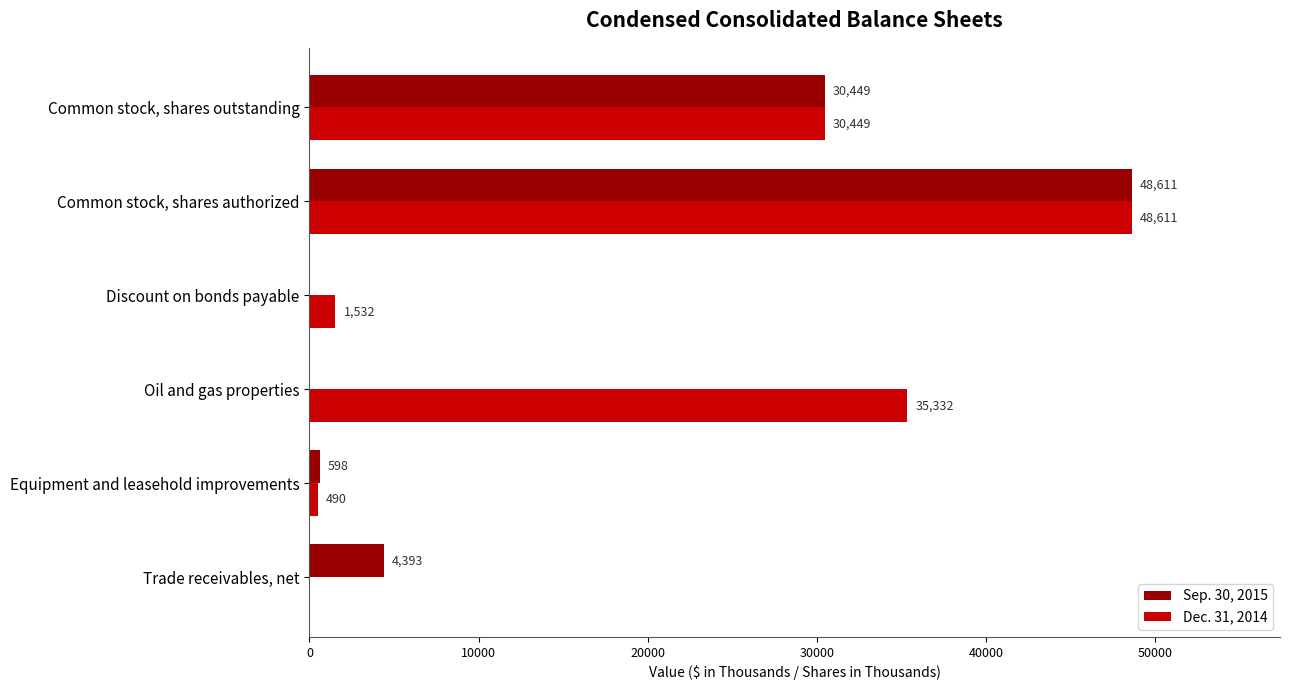

Is it true that Dec. 31, 2014 equals 80647 at Common stock, shares authorized?

False